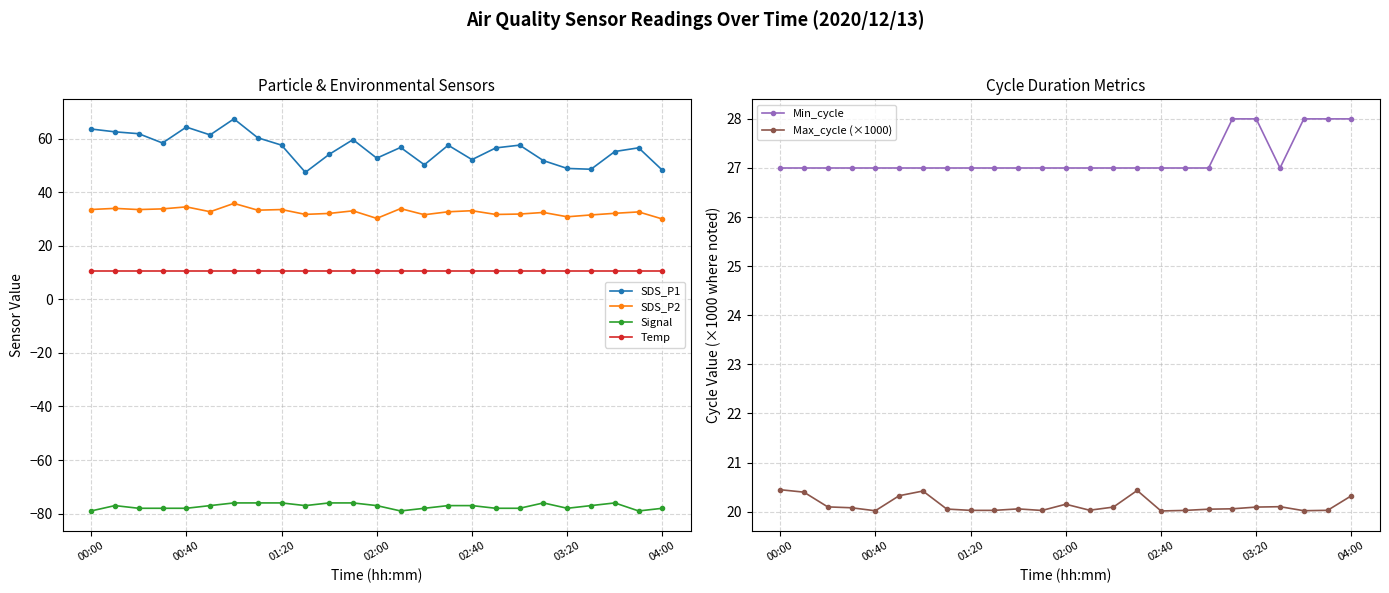

How many Min_cycle values are between 27 and 28?

25